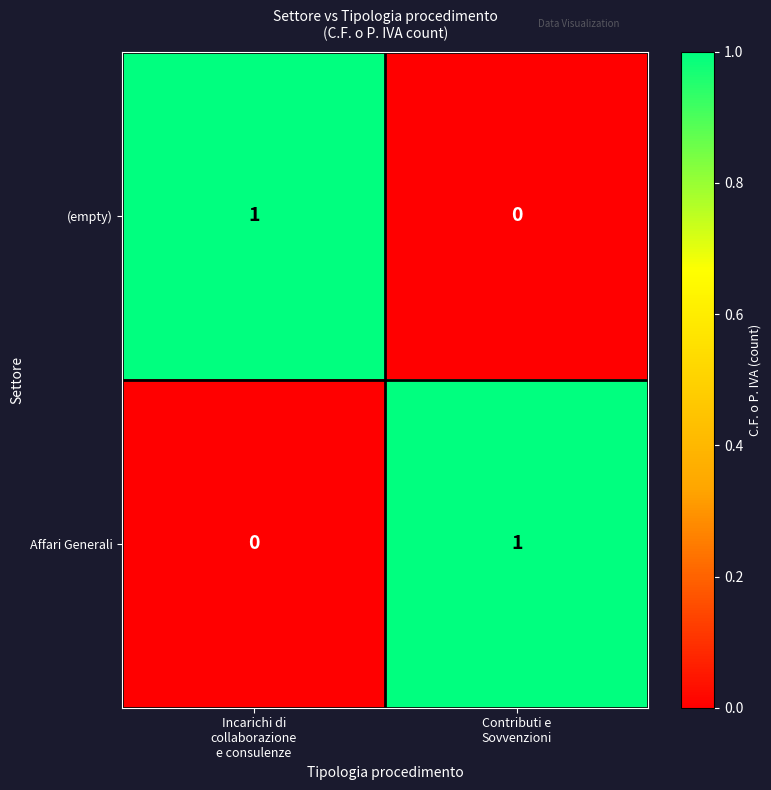

How many data points in Affari Generali are less than 1?

1